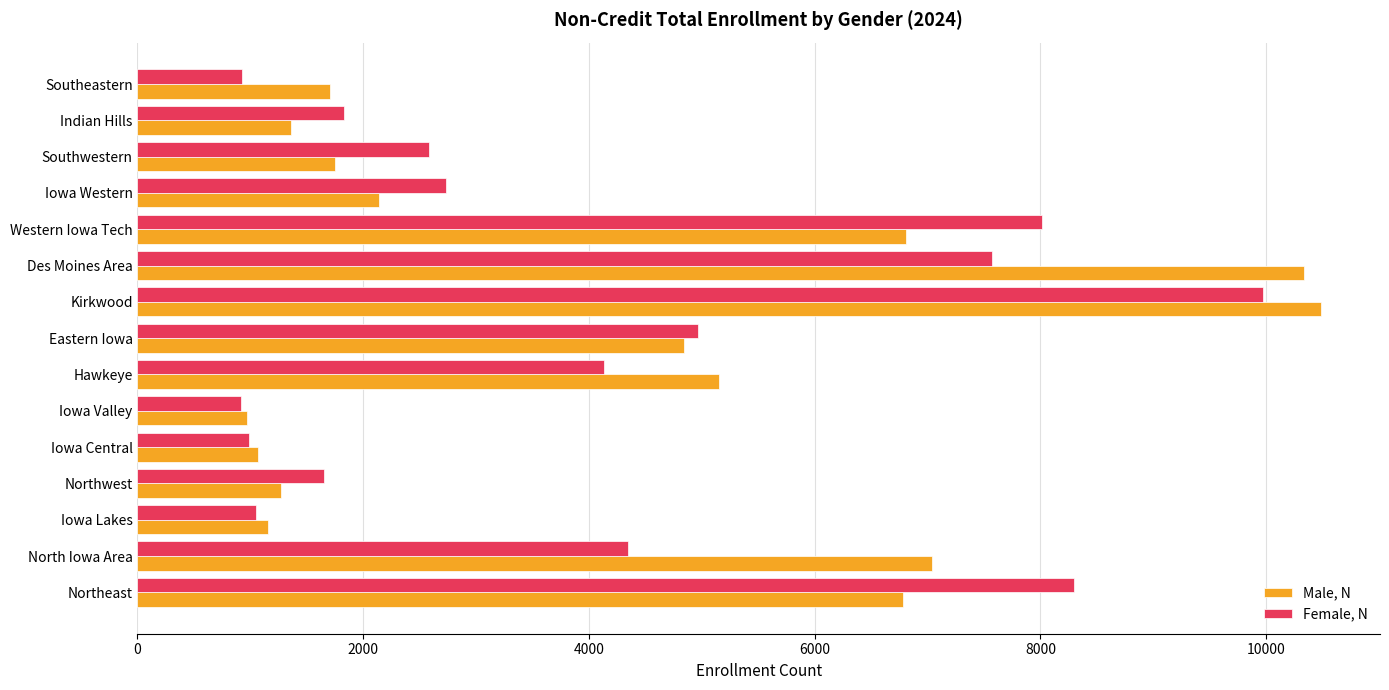

The value of Male, N at Iowa Western is 2138. True or false?

True